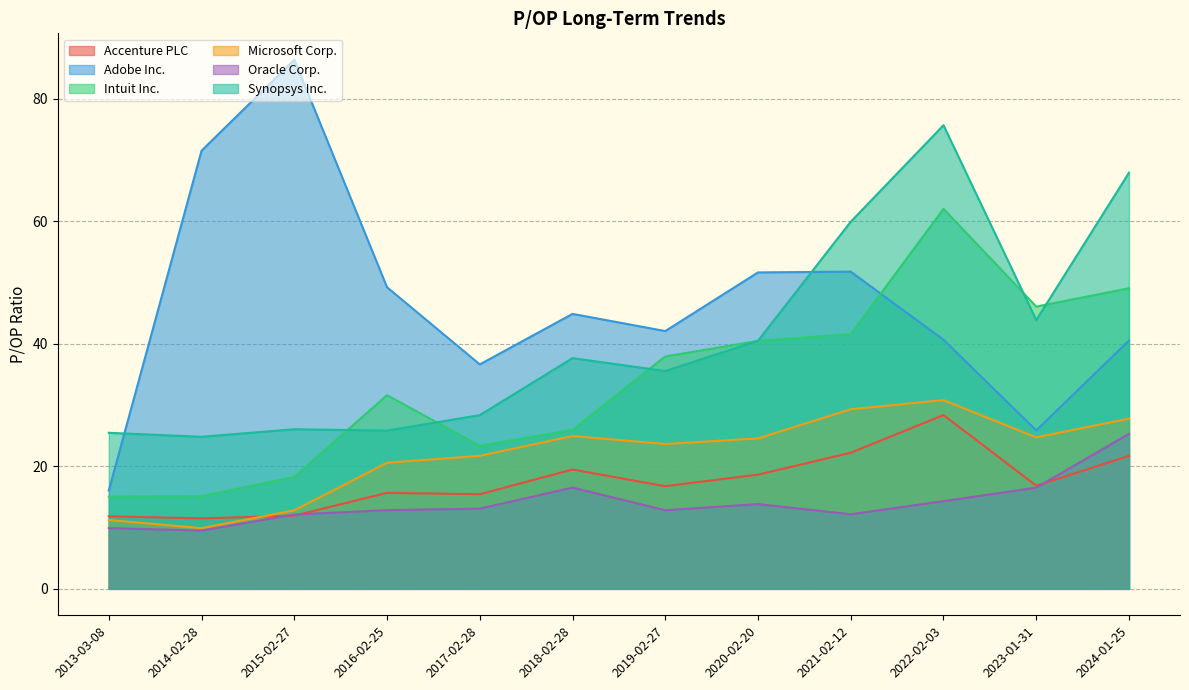

Where do Accenture PLC and Microsoft Corp. first cross each other?

2015-02-27 and 2014-02-28